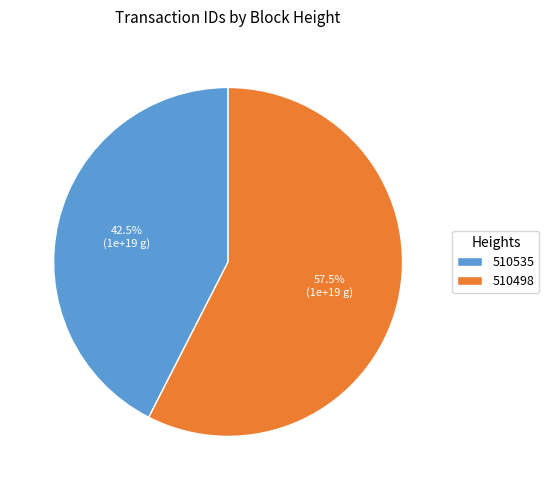

Is it true that 510535 is 31% of the pie?

False